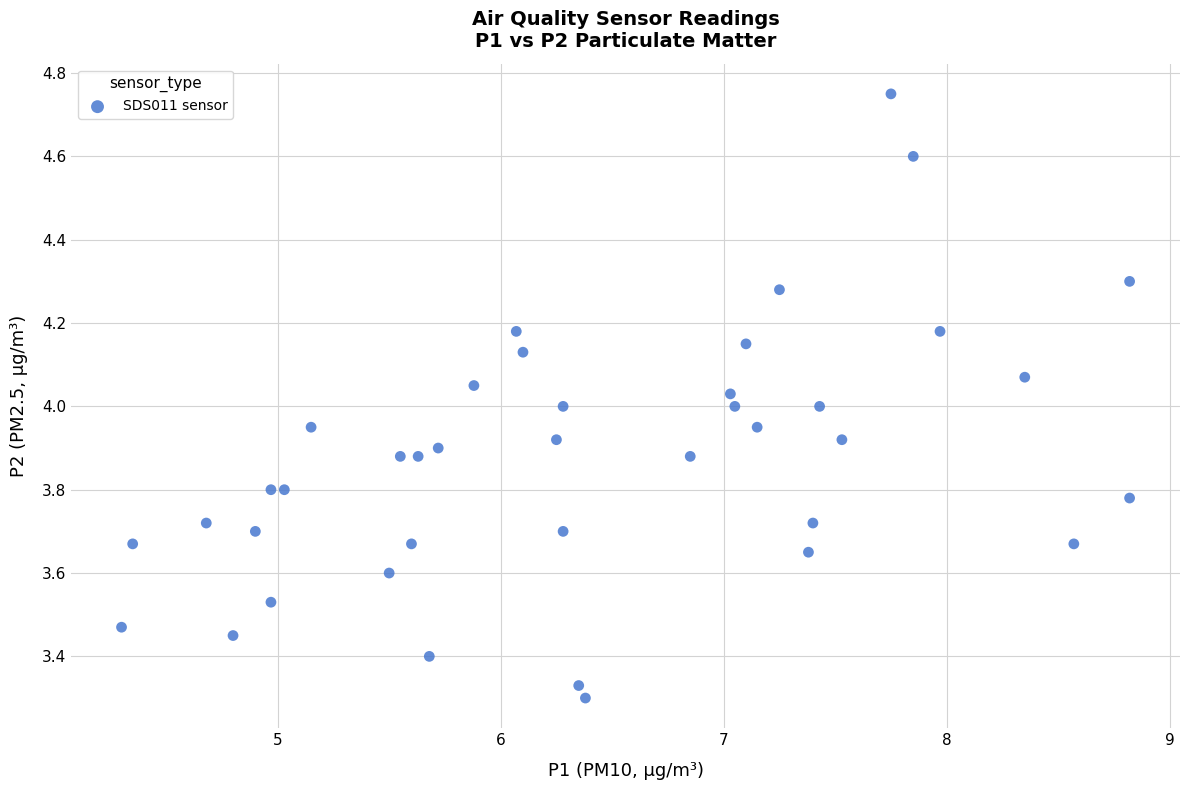

What is the range of X values (max minus min)?

4.5